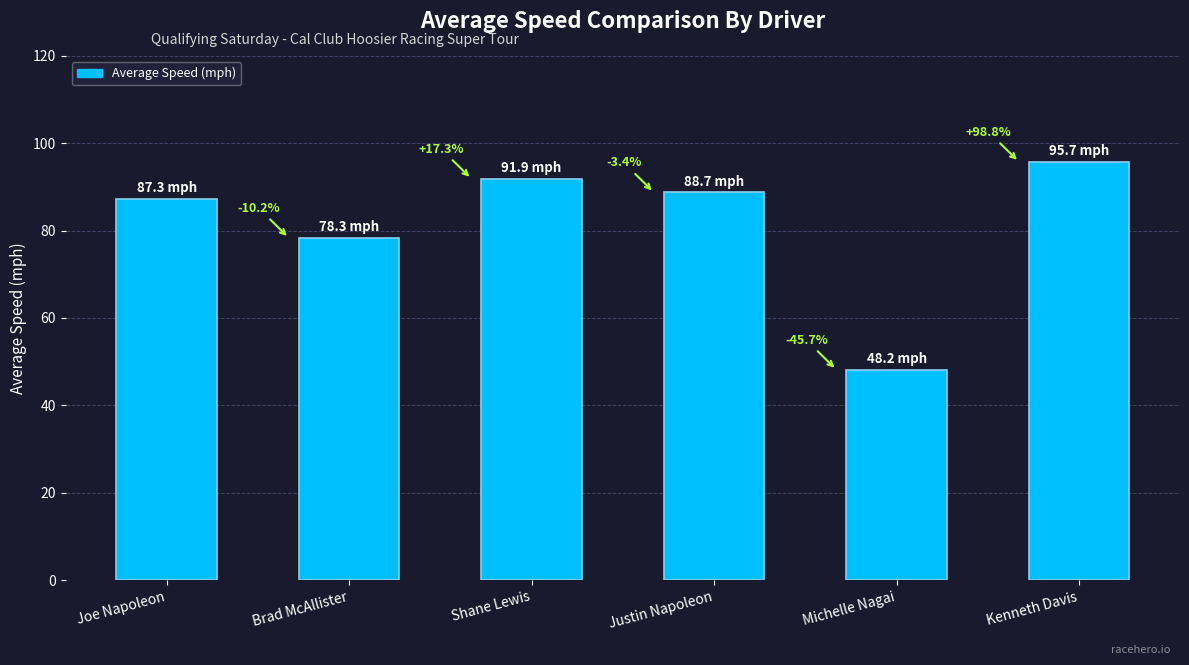

What is the label of the 5th bar from the right?

Brad McAllister